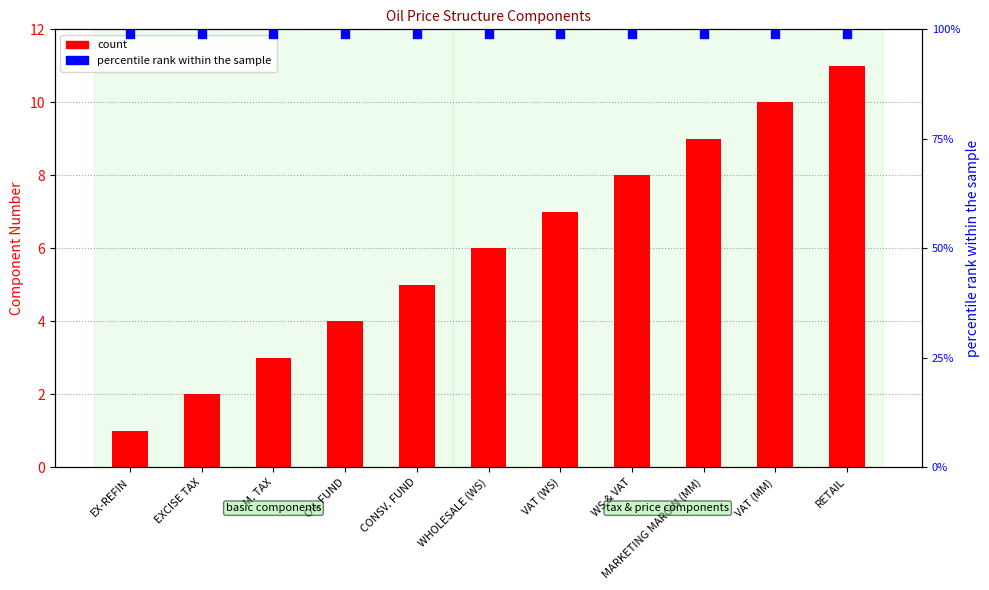

At which category is the sum across all series the highest?

RETAIL